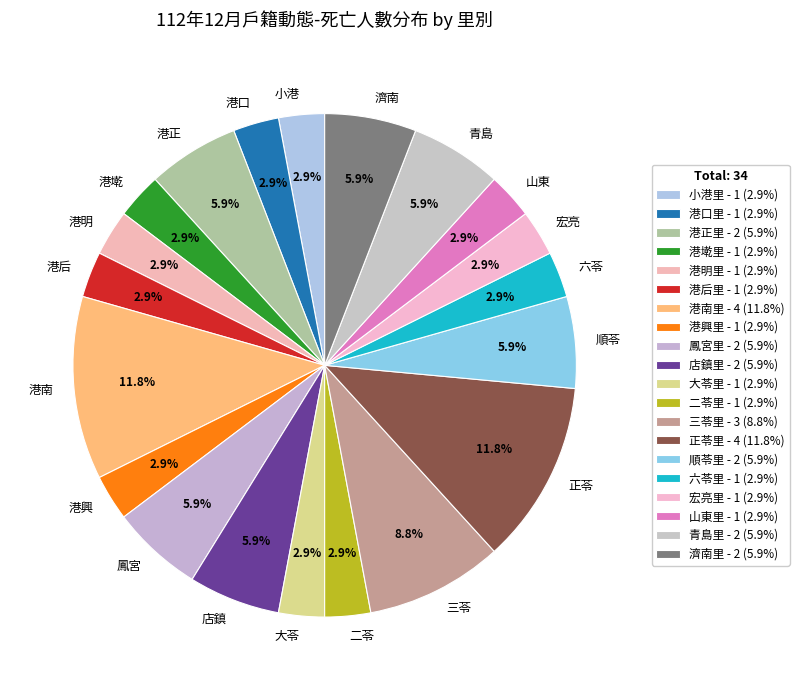

Is there any slice that represents more than half of the pie?

No